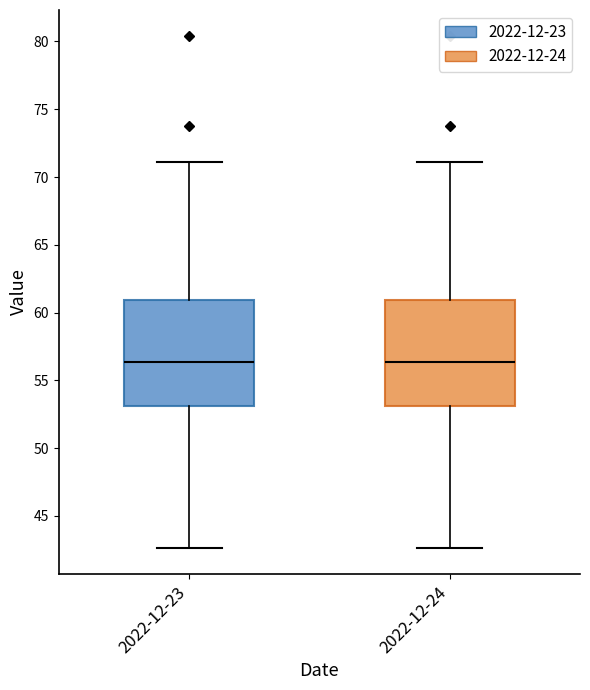

Where does the median line of the box for 2022-12-23 sit on the y-axis? The values are not printed on the chart, so give them approximately, as read against the axis.

56.5